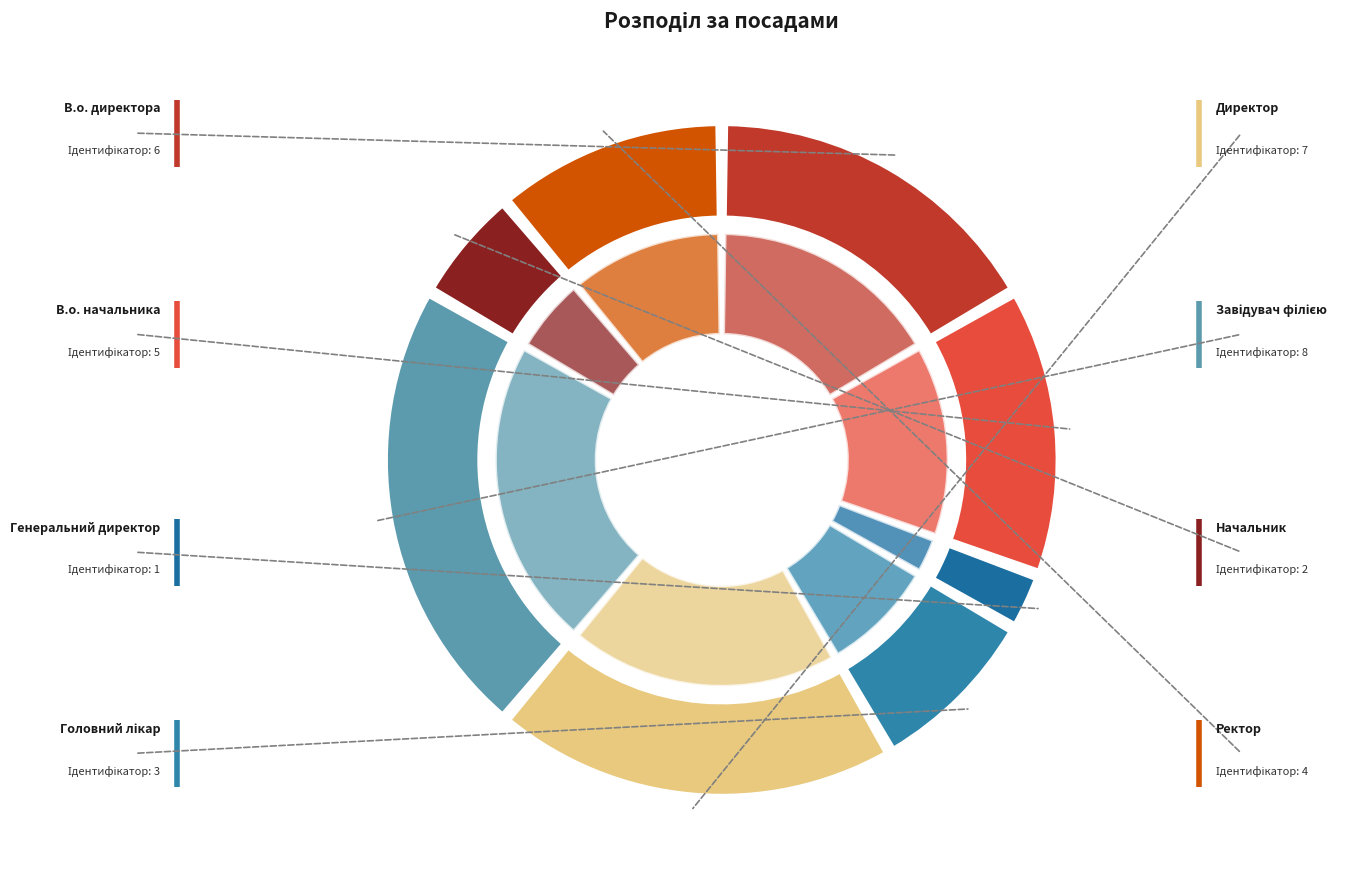

What is the ratio of the value at В.о. начальника to the value at В.о. директора?

0.8